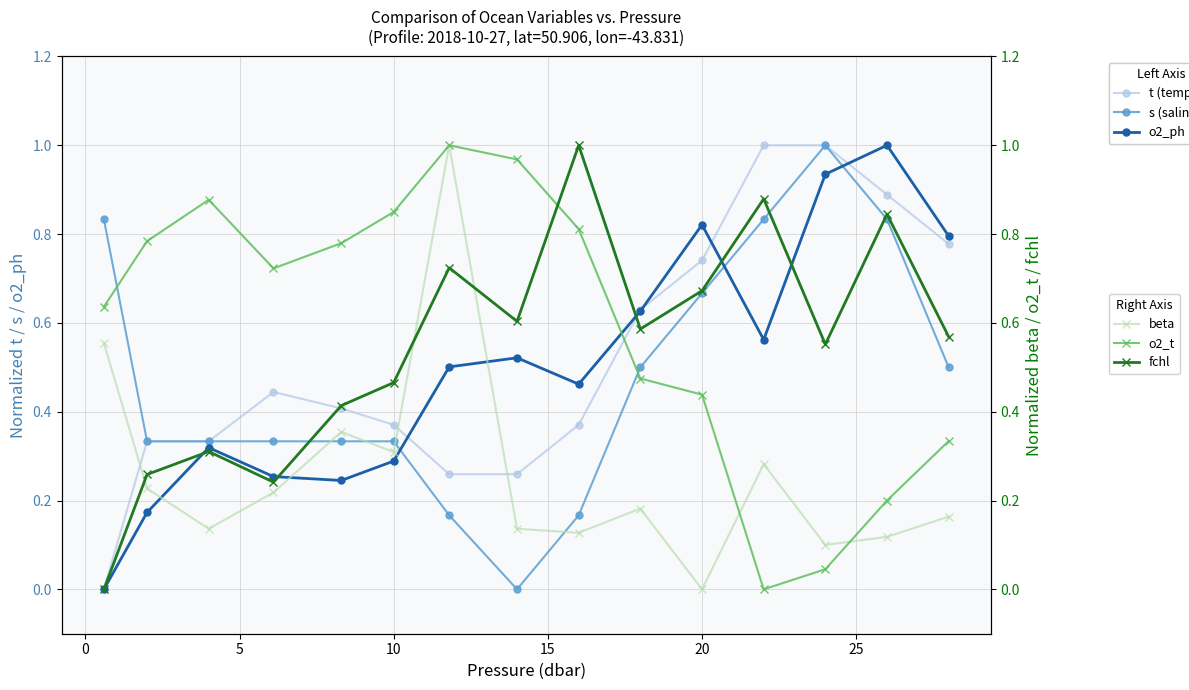

In o2_ph, how many points are lower than both neighbors (excluding endpoints)?

3